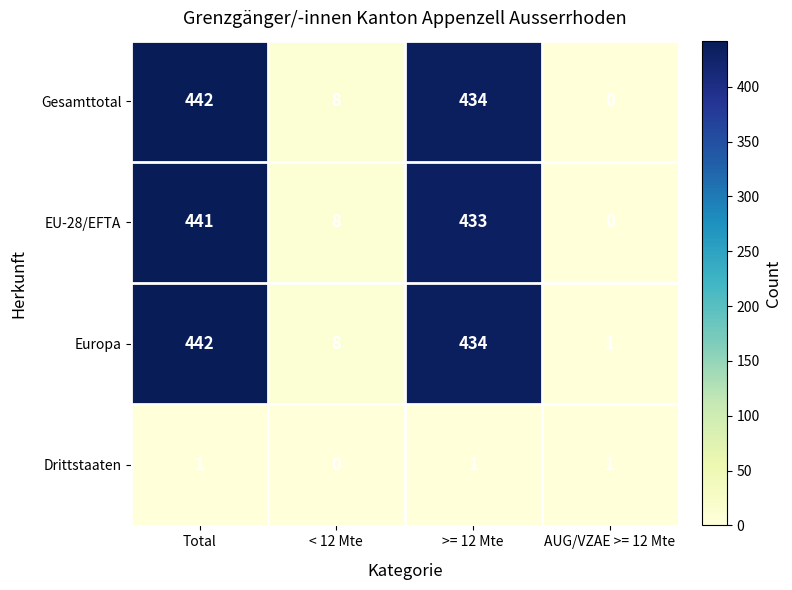

Which series has the largest total across all categories?

Europa